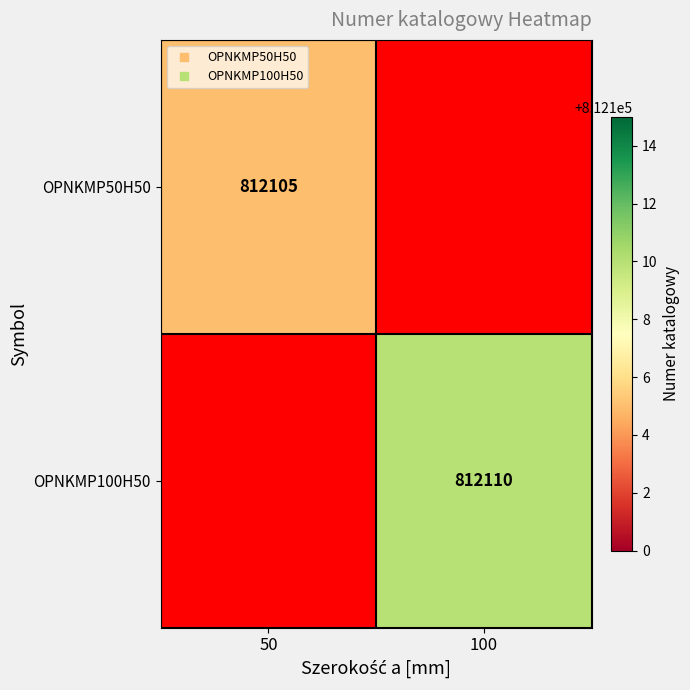

Which label corresponds to the smallest value in the chart?

50